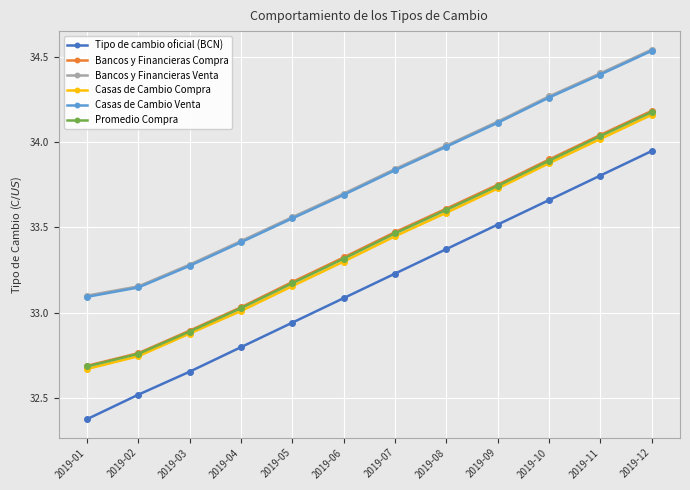

Count the number of data series in this chart.

6